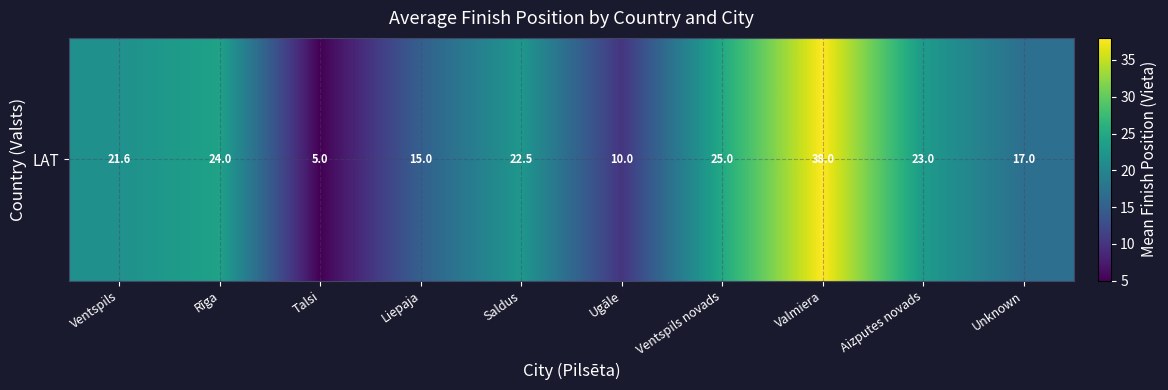

Reading left to right, what are all the values shown in this chart?

21.6	24.0	5.0	15.0	22.5	10.0	25.0	38.0	23.0	17.0